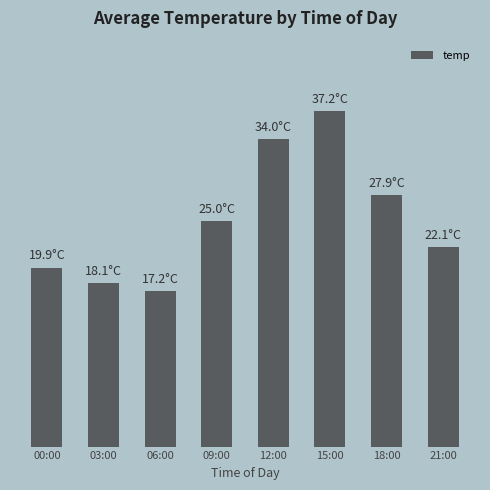

At which label is the value closest to 27?

18:00